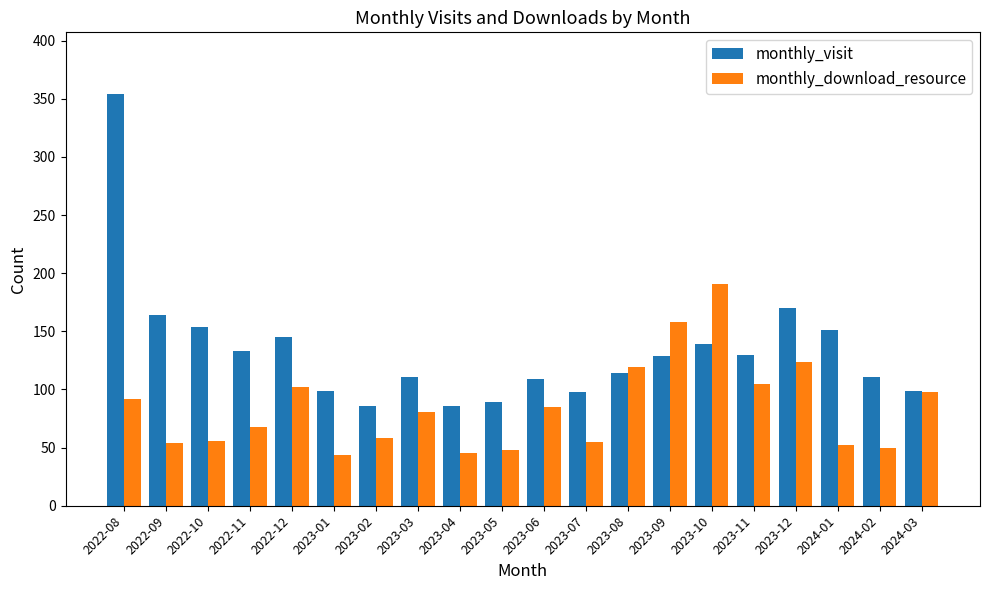

Which series has the widest spread of values?

monthly_visit